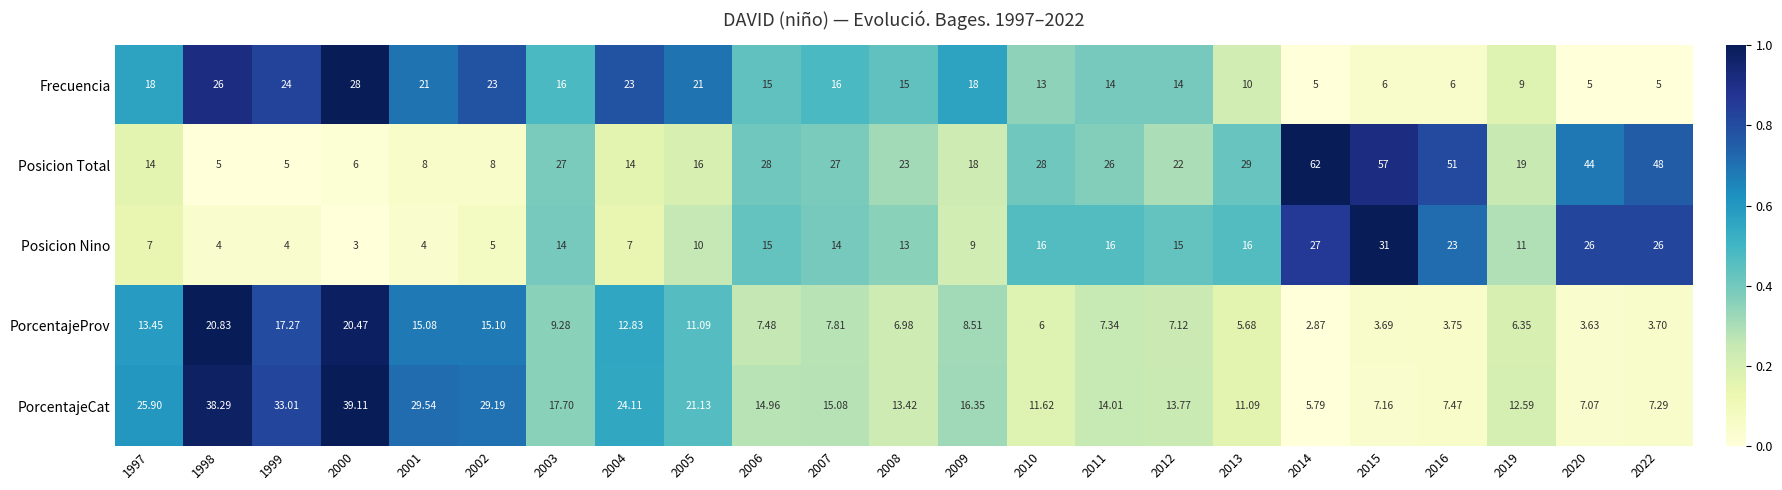

Is the value of PorcentajeProv at 2020 greater than the value of Posicion Total at 2002?

No